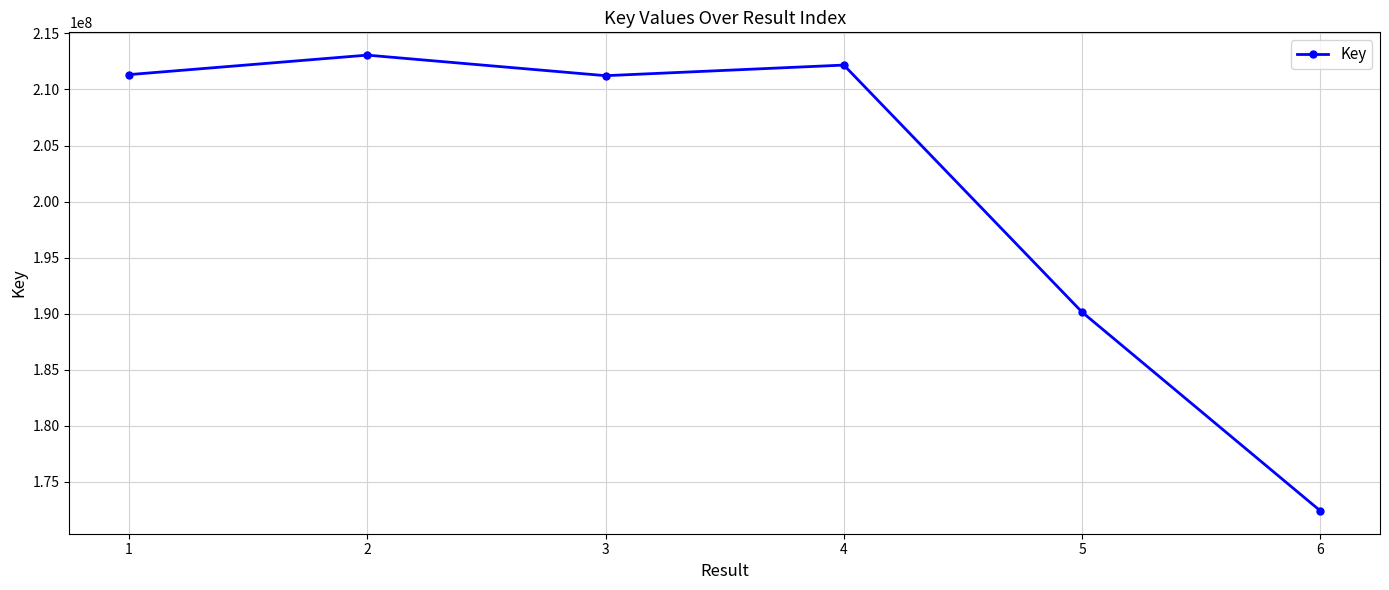

What value does the data have at 6, to the nearest 50?

172408800